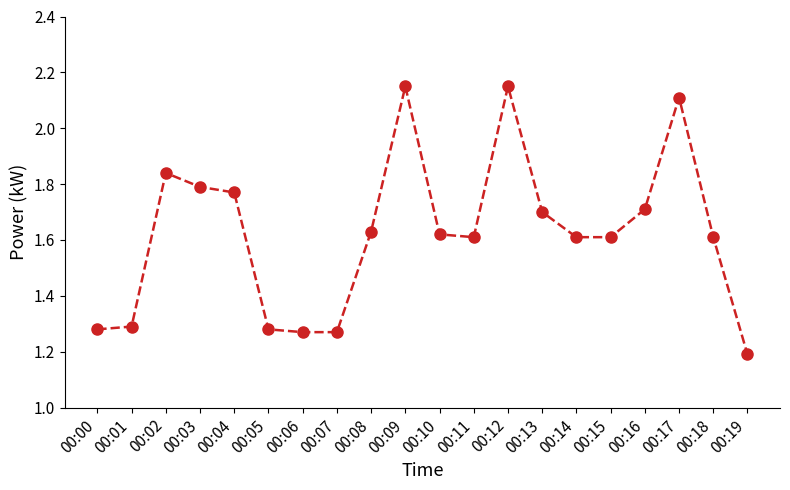

True or false: the data shows 0.9 at 00:08.

False